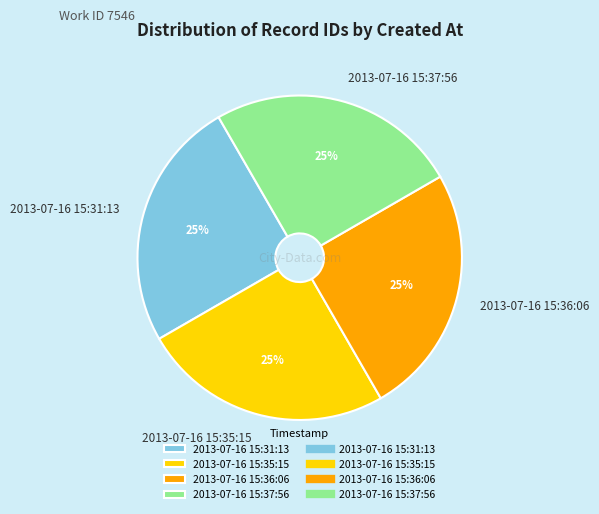

Does 2013-07-16 15:35:15 account for over 50% of the chart?

No